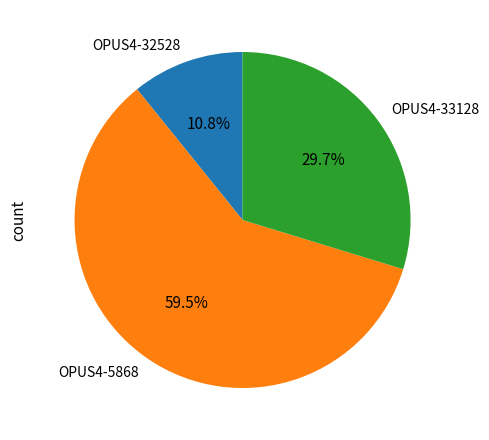

To the nearest percent, what is the average slice percentage?

33%